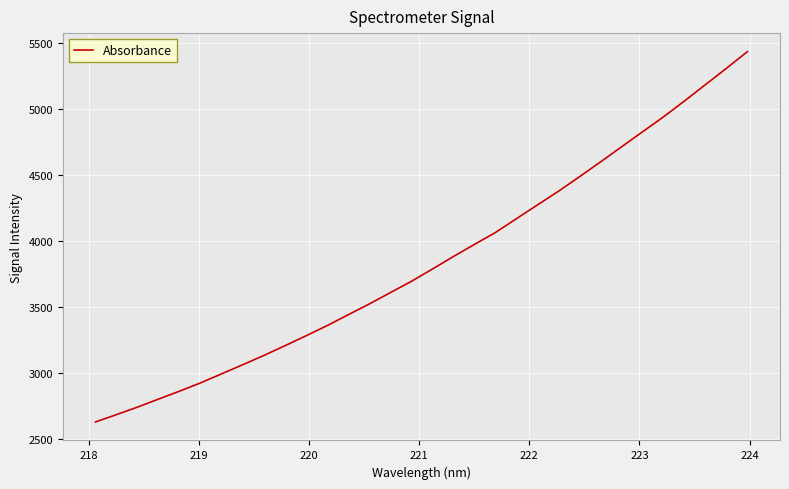

What is the maximum value shown in the chart?

5433.3